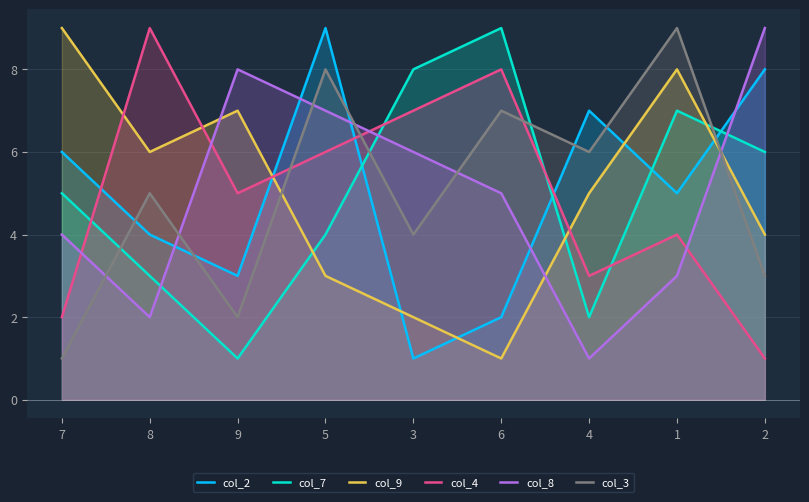

Reading left to right, transcribe all the data shown in this chart.

col_2: 6	4	3	9	1	2	7	5	8
col_7: 5	3	1	4	8	9	2	7	6
col_9: 9	6	7	3	2	1	5	8	4
col_4: 2	9	5	6	7	8	3	4	1
col_8: 4	2	8	7	6	5	1	3	9
col_3: 1	5	2	8	4	7	6	9	3